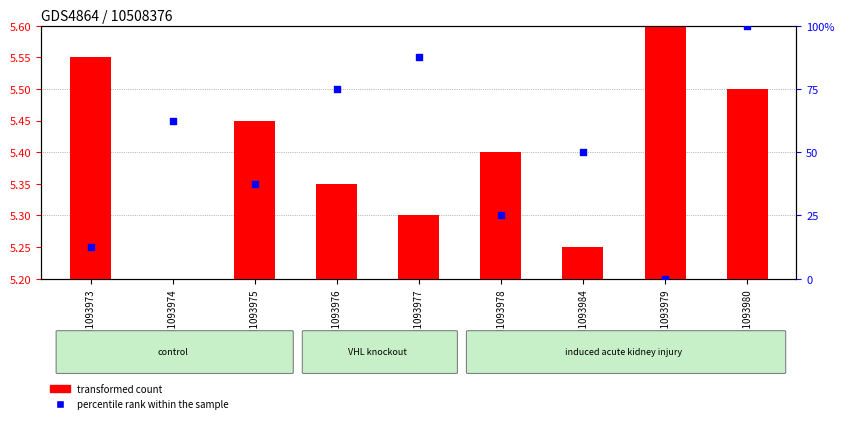

At which category is the sum across all series the highest?

GSM1093980